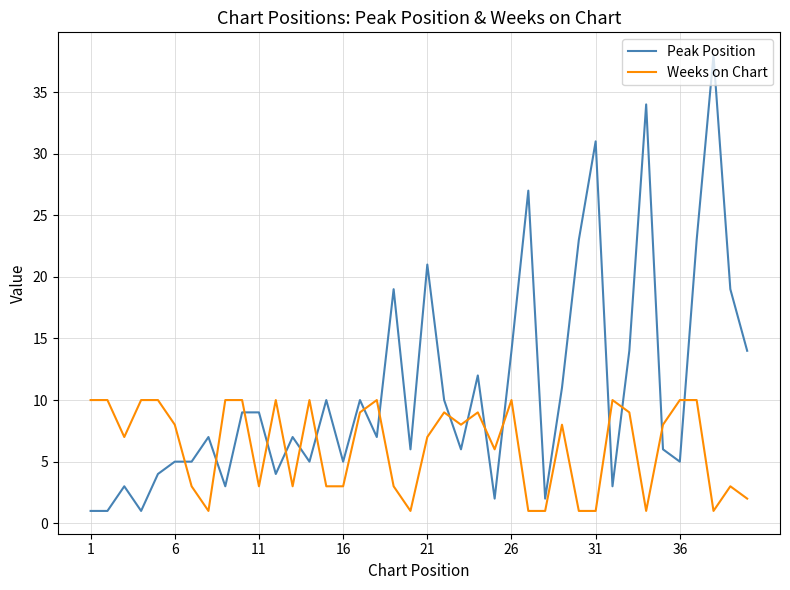

What is the greatest value displayed?

38